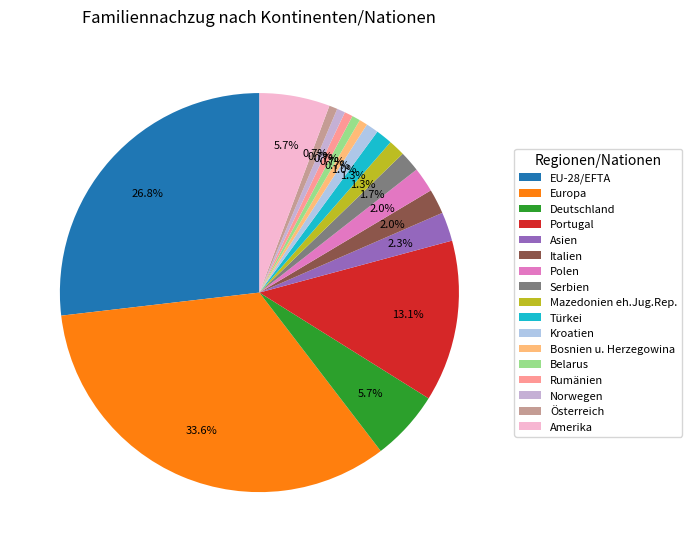

To the nearest percent, what is the average slice percentage?

6%